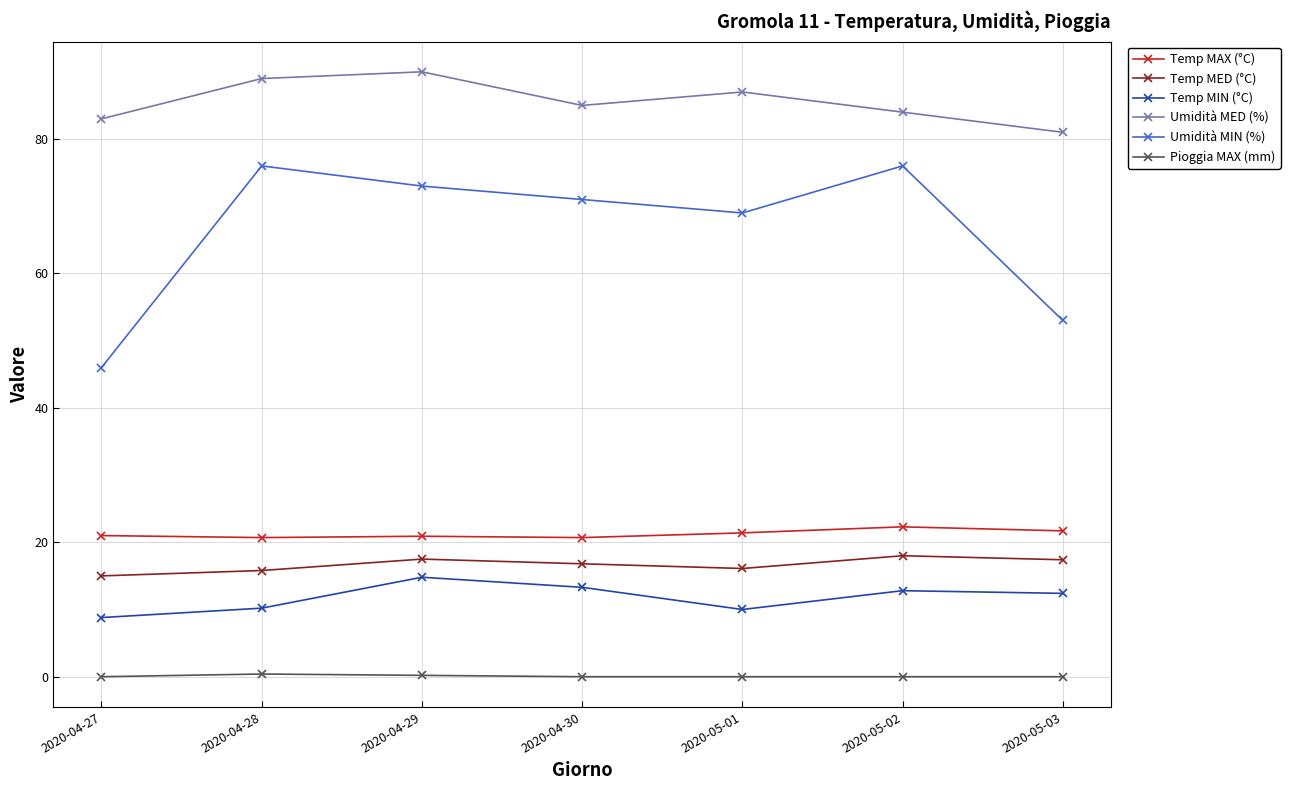

True or false: Umidità MED (%) has more than 2 points higher than both neighbors.

False